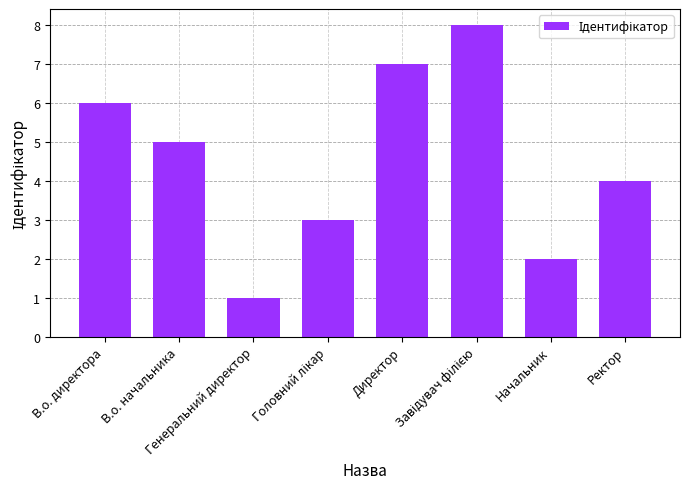

Where does the data first go above 5?

В.о. директора